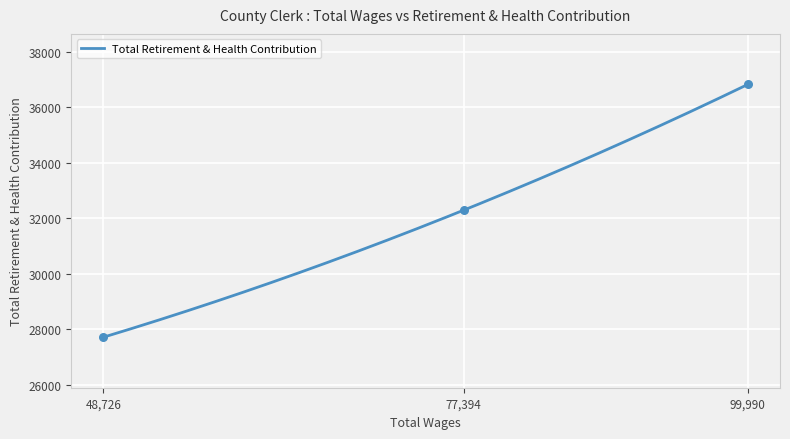

What is the minimum value for Total Retirement & Health Contribution?

27722.0